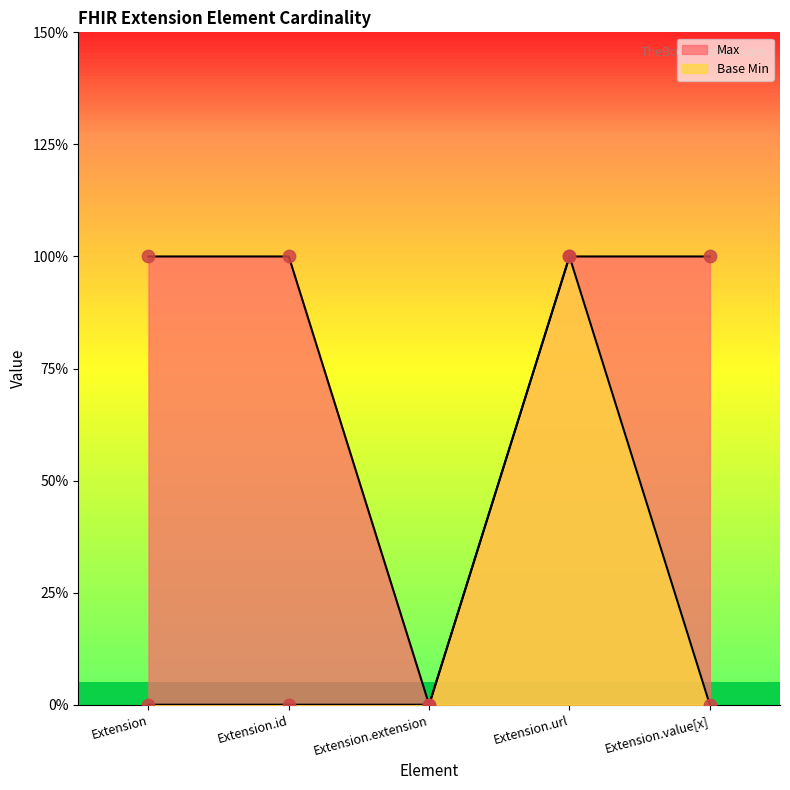

What is the total value across all series at Extension.id?

1